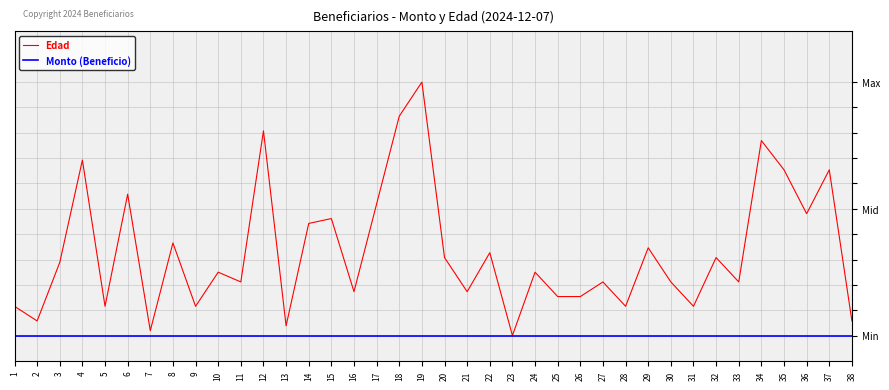

Rank the categories by Monto (Beneficio) value from lowest to highest.

1, 2, 3, 4, 5, 6, 7, 8, 9, 10, 11, 12, 13, 14, 15, 16, 17, 18, 19, 20, 21, 22, 23, 24, 25, 26, 27, 28, 29, 30, 31, 32, 33, 34, 35, 36, 37, 38